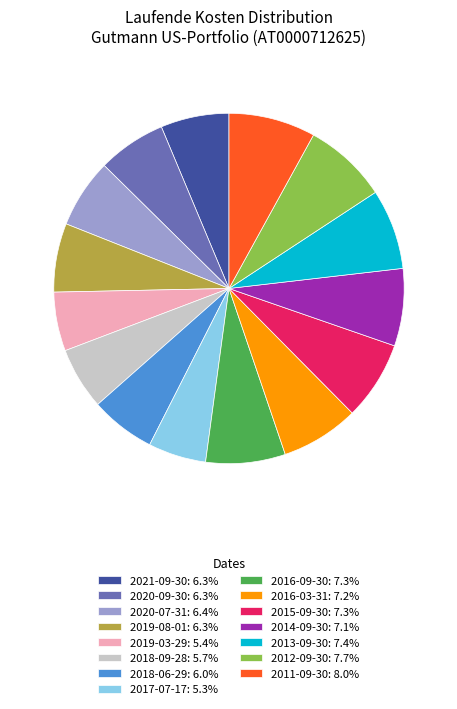

Approximately how many times larger is the value at 2019-03-29 compared to 2015-09-30?

0.7